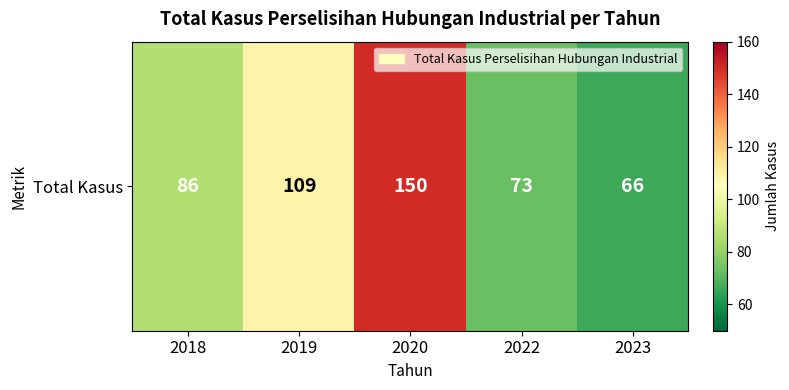

Reading left to right, transcribe all the data shown in this chart.

86	109	150	73	66